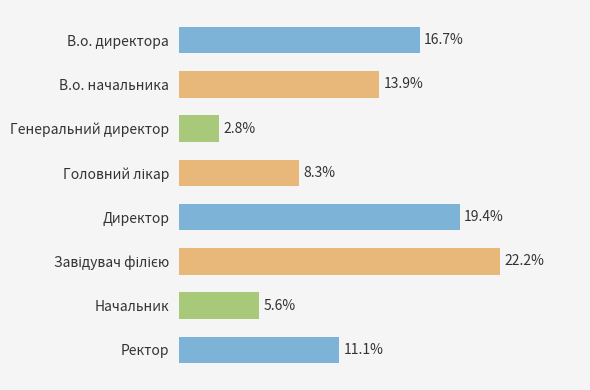

Between Генеральний директор and В.о. начальника, which is larger?

В.о. начальника